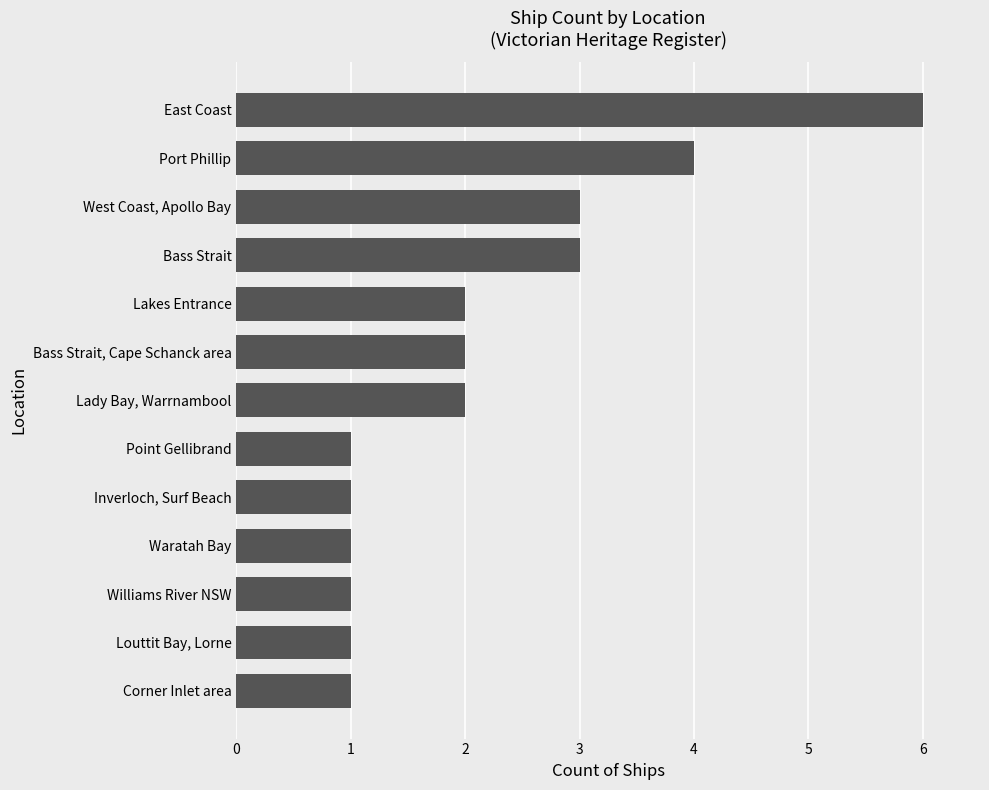

What value does the data have at West Coast, Apollo Bay?

3